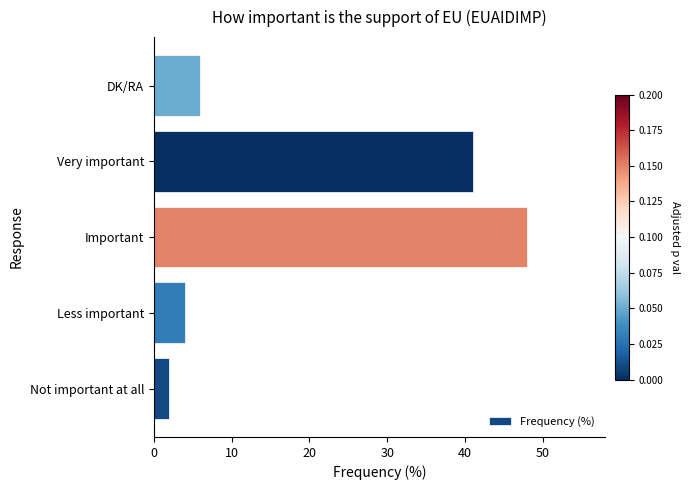

Where is the data nearest to the value 25?

Very important